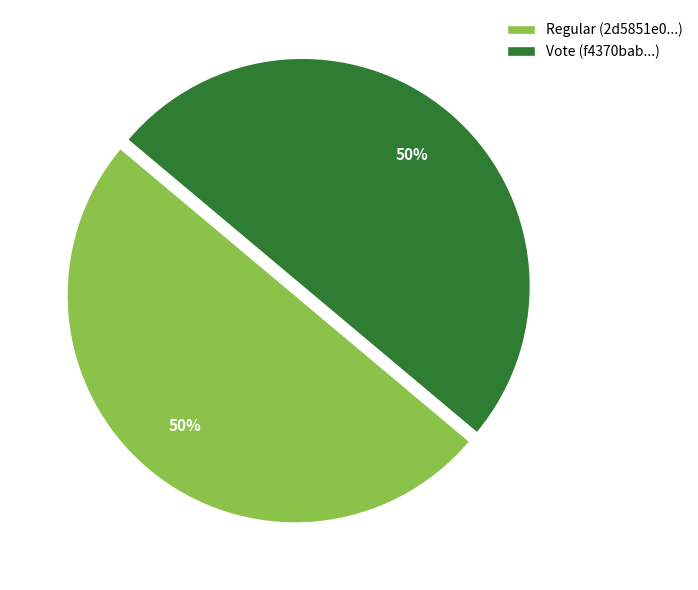

What is the ratio of the value at Regular (2d5851e0...) to the value at Vote (f4370bab...)?

1.0